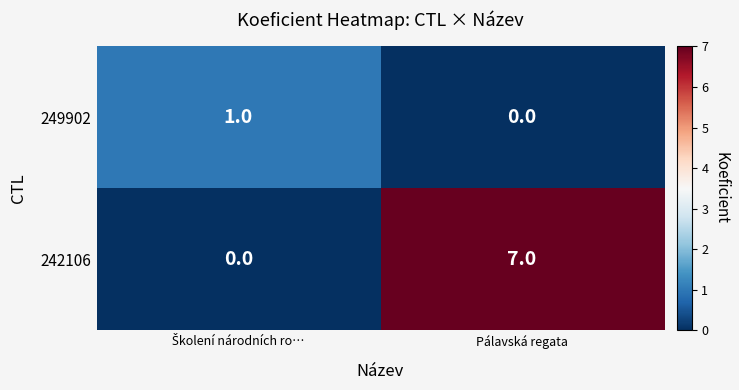

Reading left to right, what are all the values shown in this chart?

249902: 1	0
242106: 0	7